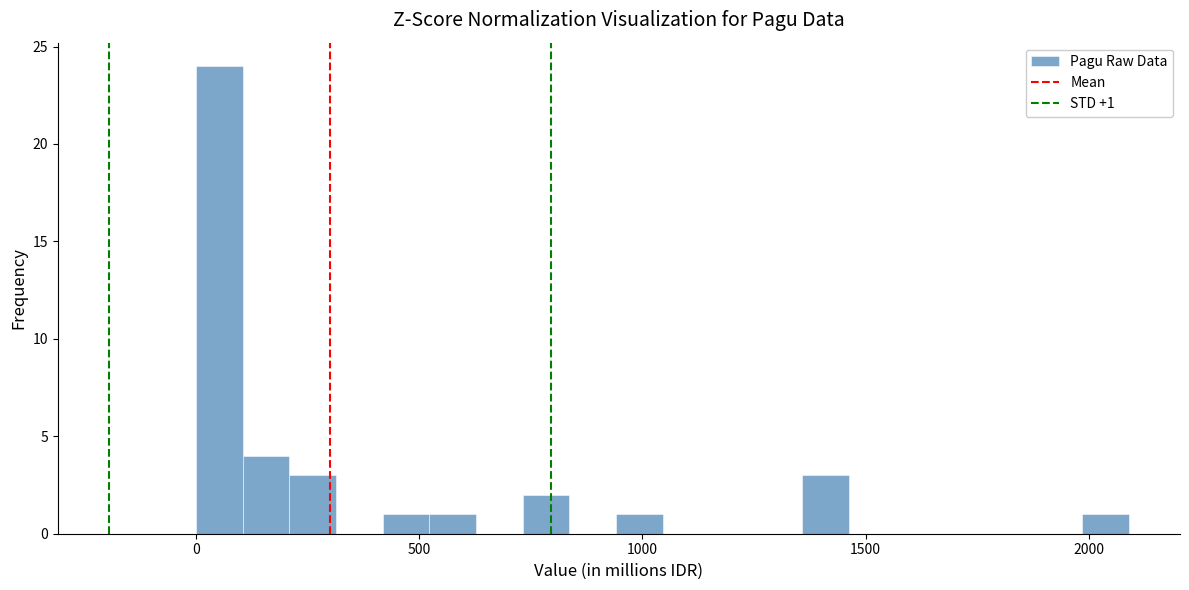

Around what value on the x-axis is the tallest bar? Give the approximate position of its centre, as read against the axis.

50